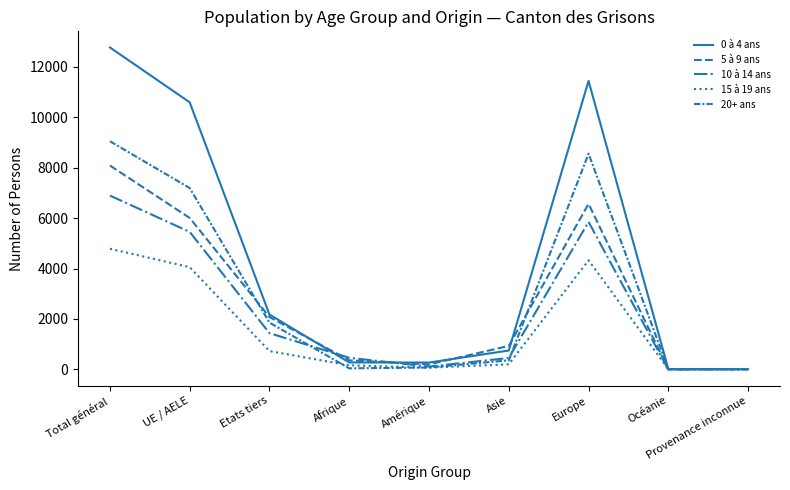

True or false: 10 à 14 ans and 5 à 9 ans cross at least once.

True